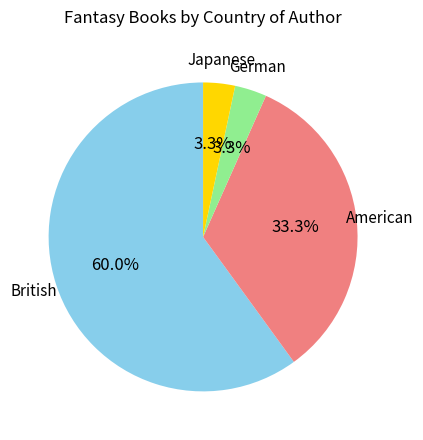

How many segments does this pie chart have?

4